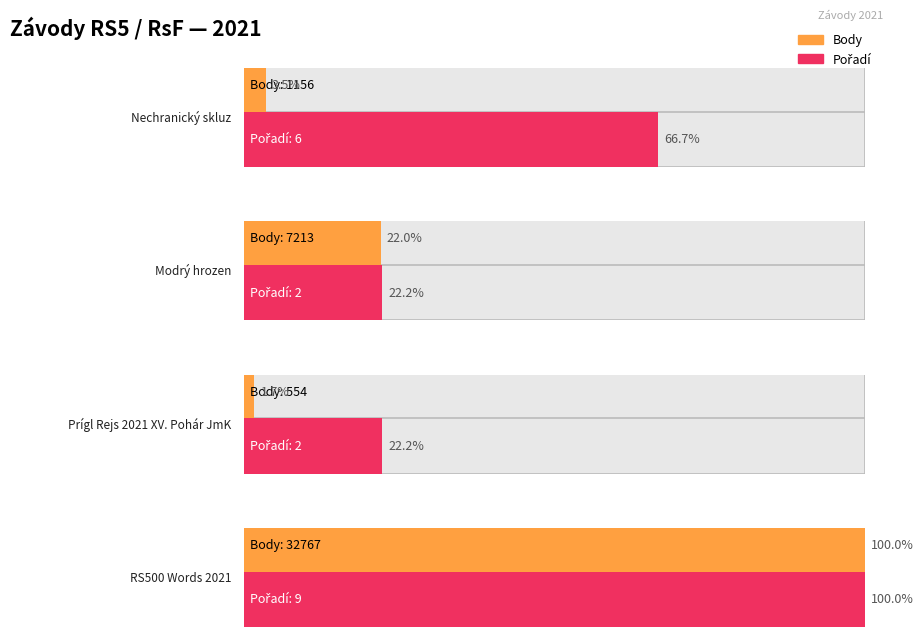

What position from the left is RS500 Words 2021?

4